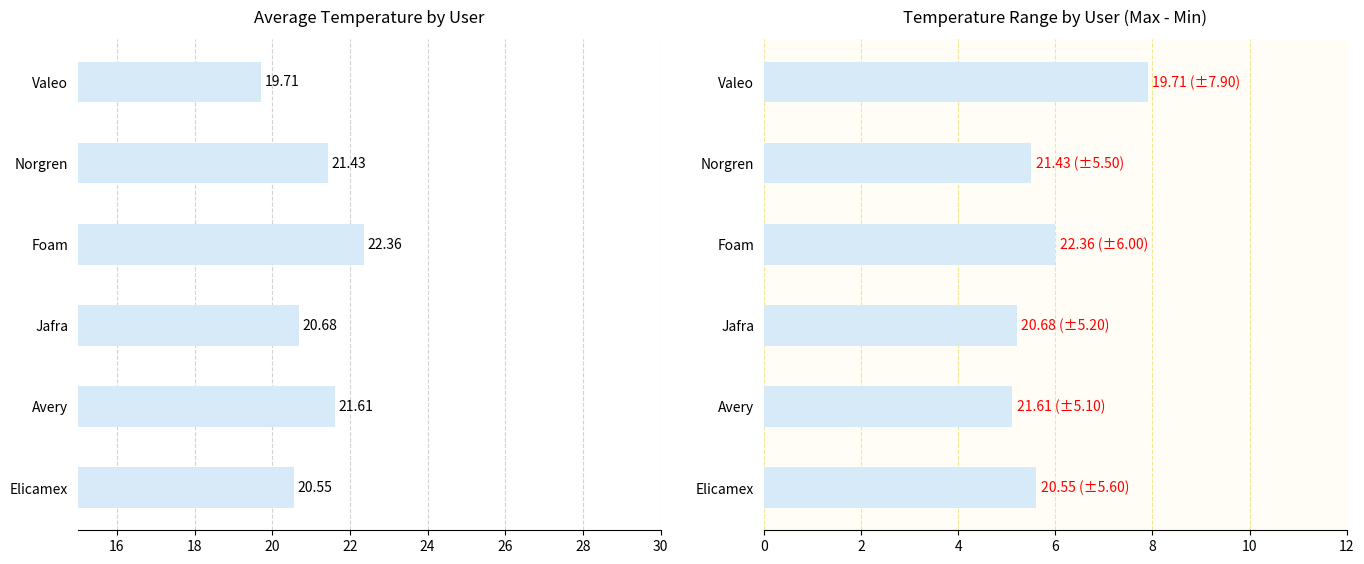

How many bars are there in each group?

2